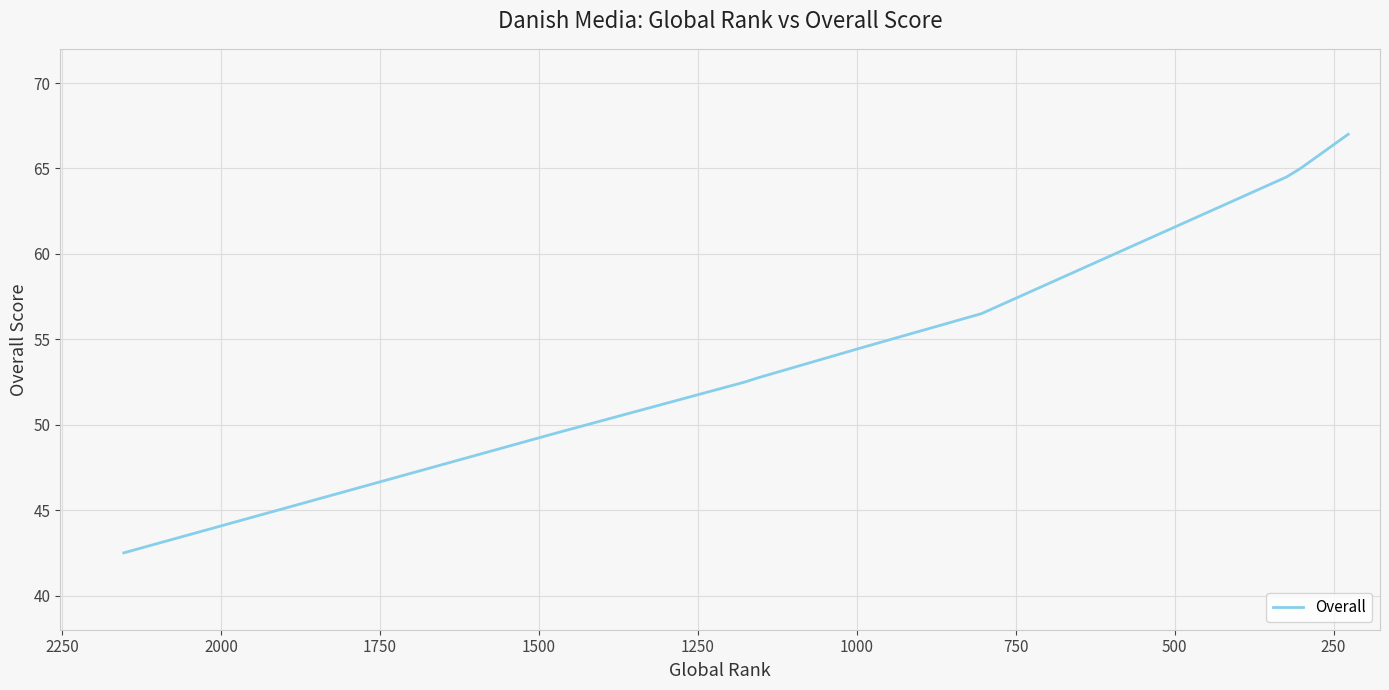

The value at 1750 is 14.1. True or false?

False